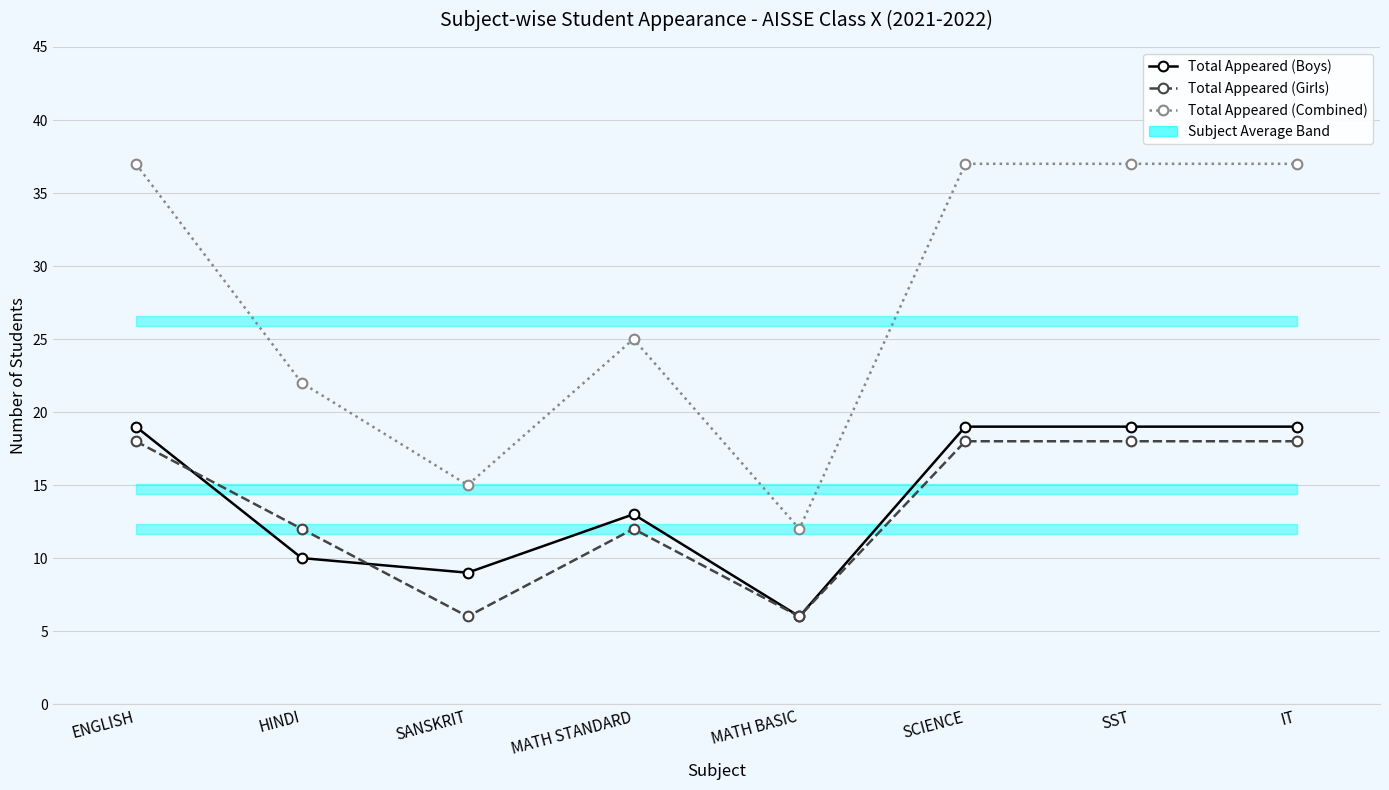

What is the difference between the Total Appeared (Girls) values at SANSKRIT and HINDI?

6